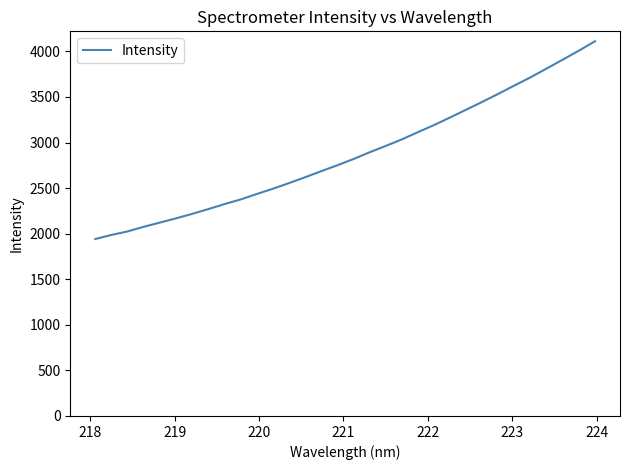

What is the greatest value displayed?

4111.2